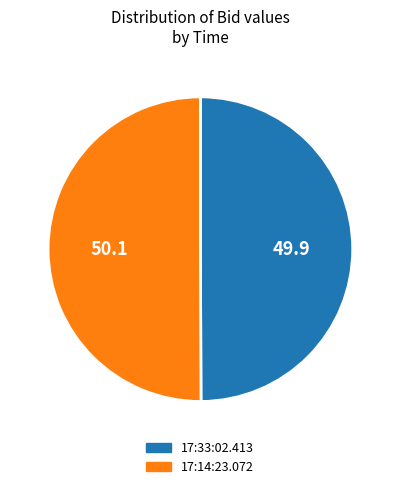

Approximately how many times larger is the value at 17:14:23.072 compared to 17:33:02.413?

1.0